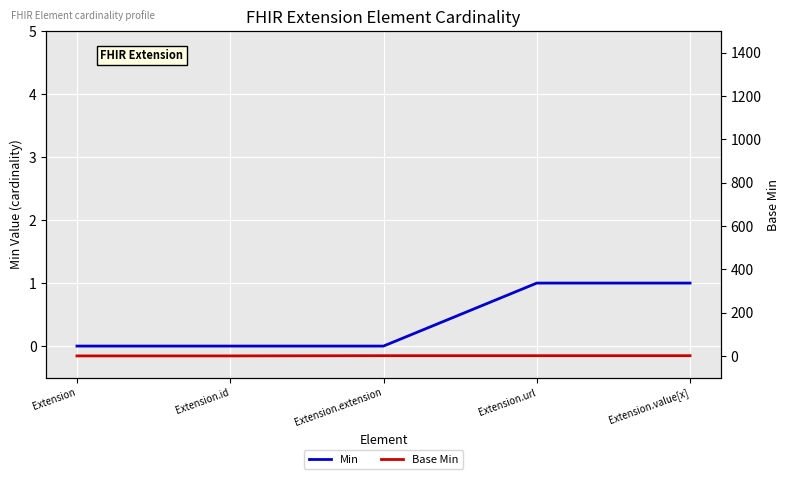

How many data points does each series have?

5